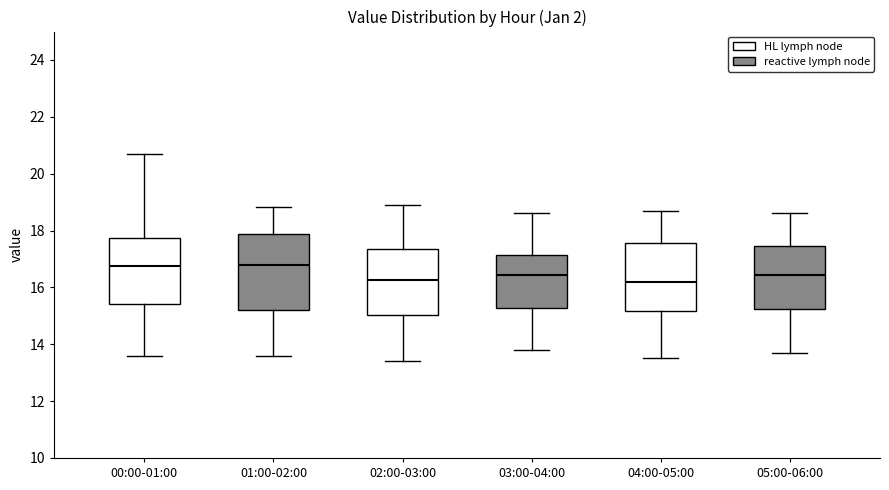

Where does the median line of the box for 02:00-03:00 sit on the y-axis? The values are not printed on the chart, so give them approximately, as read against the axis.

16.2